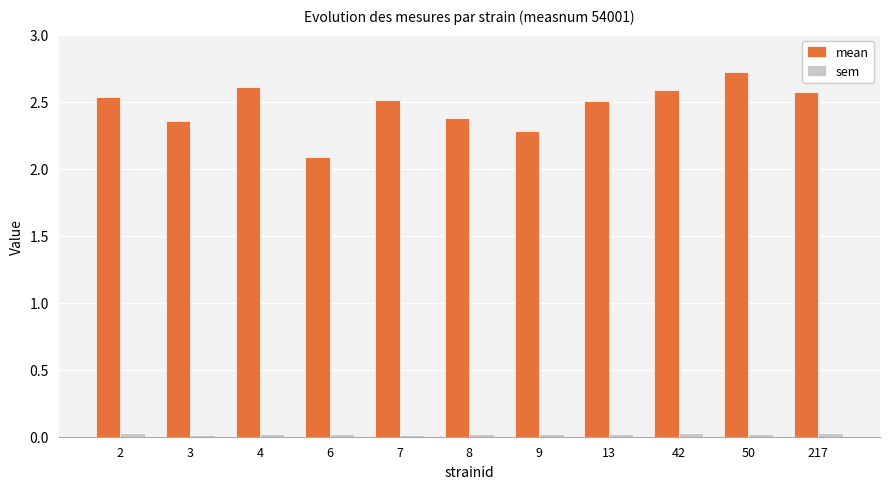

List the series in order of their overall mean, highest first.

mean, sem